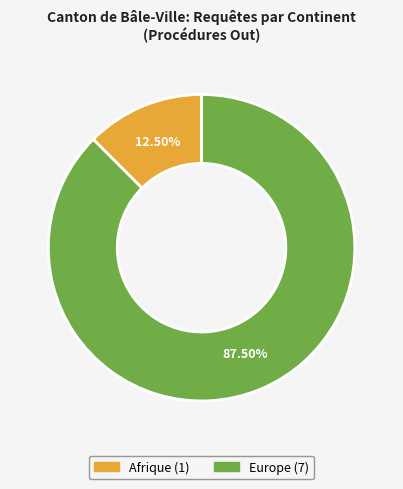

Is there a majority slice in this chart?

Yes